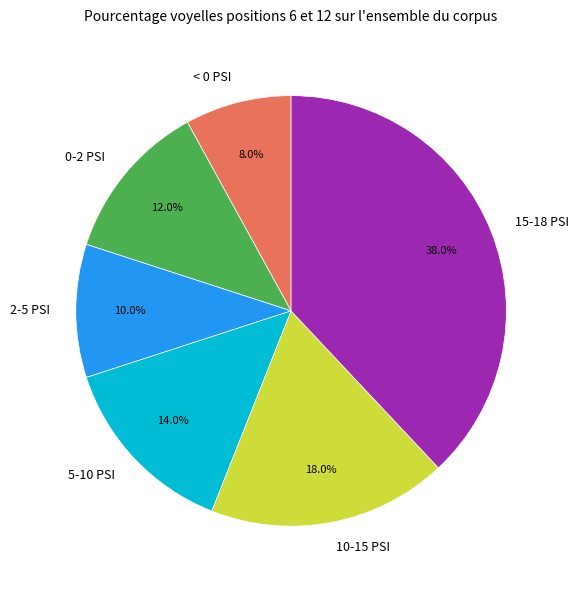

Combined, what portion of the pie is 0-2 PSI and 15-18 PSI?

50.0%